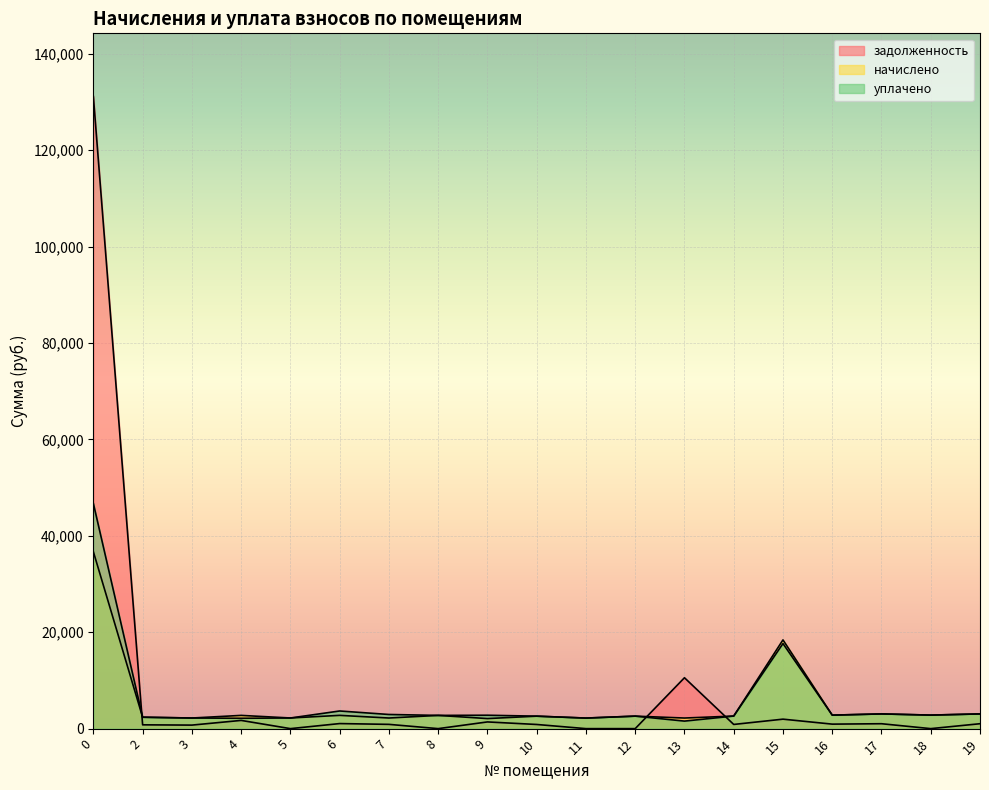

Which series ends up on top after the final intersection of начислено and уплачено?

начислено